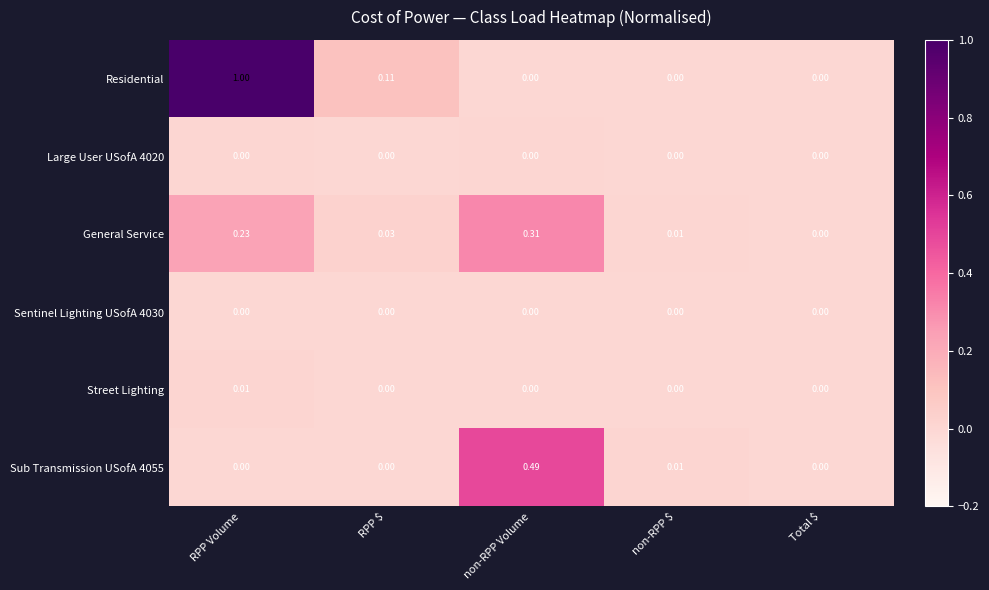

Is the value of Large User USofA 4020 at non-RPP Volume greater than the value of General Service at RPP Volume?

No